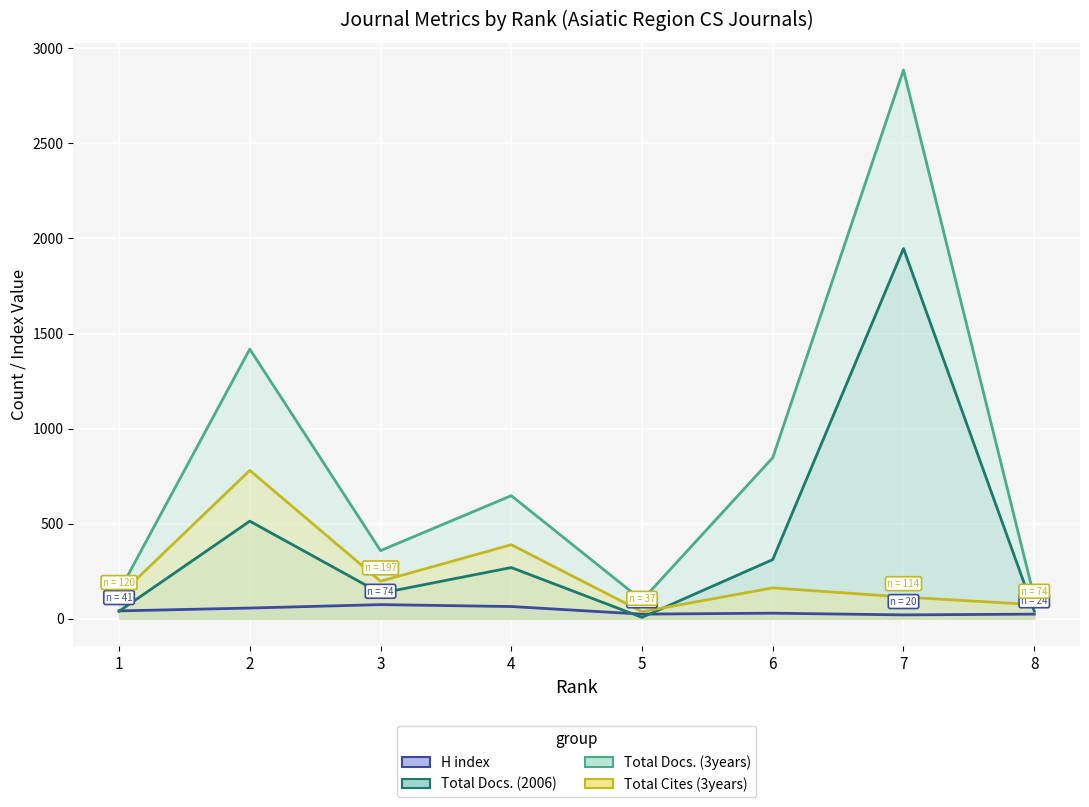

Where is the first local minimum for Total Docs. (3years)?

3